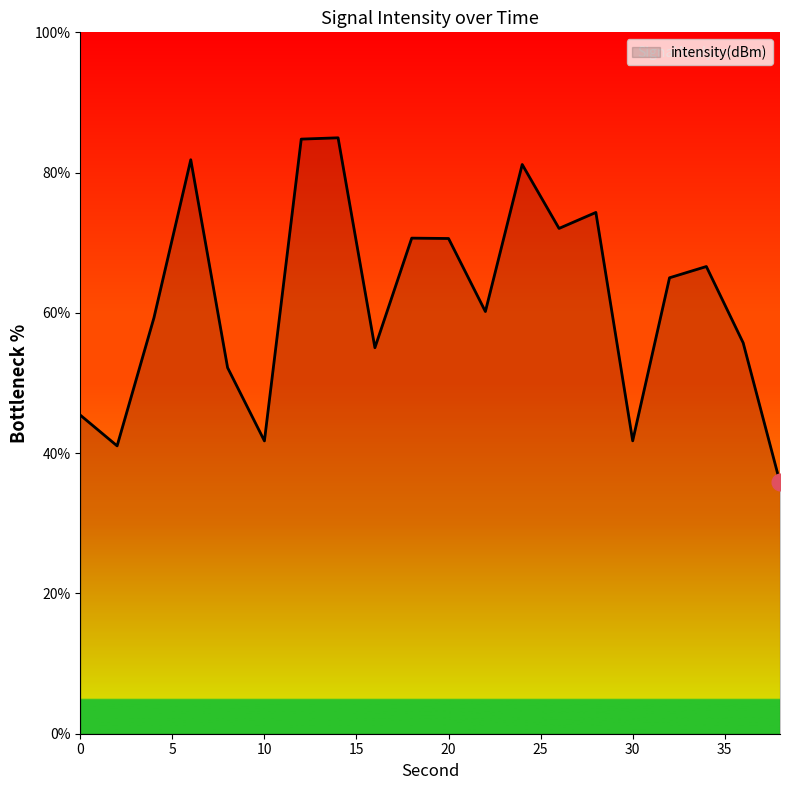

What is the difference between the maximum and minimum values?

49.1